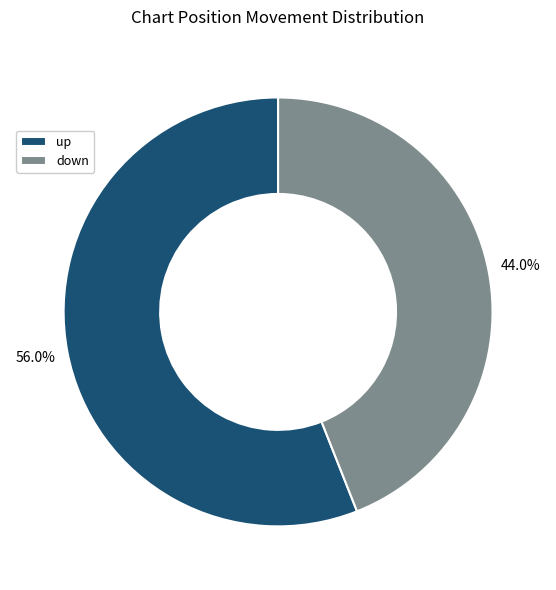

True or false: down accounts for 55% of the total.

False